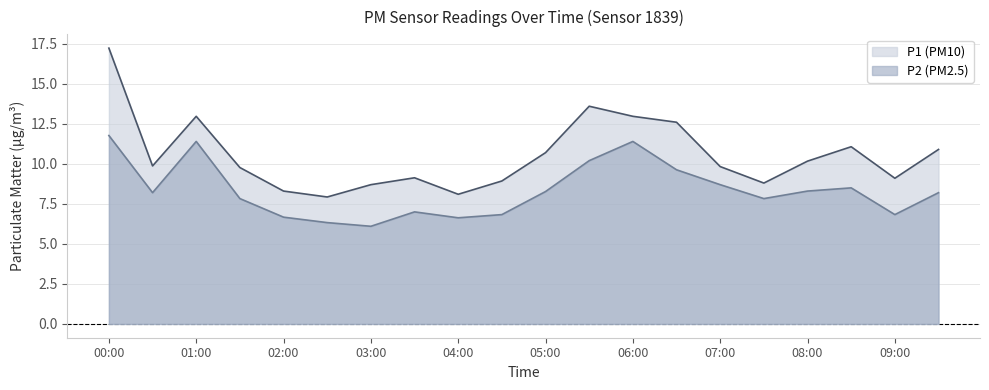

At 09:30, list the series in order from smallest to largest.

P2, P1